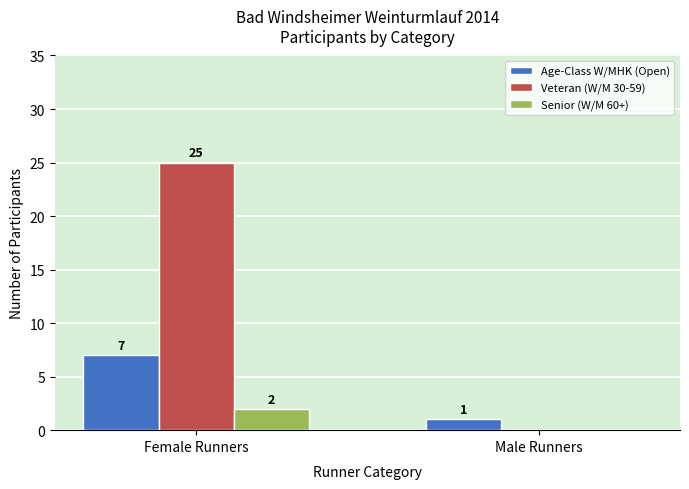

What is the average value of the Age-Class W/MHK (Open) series?

4